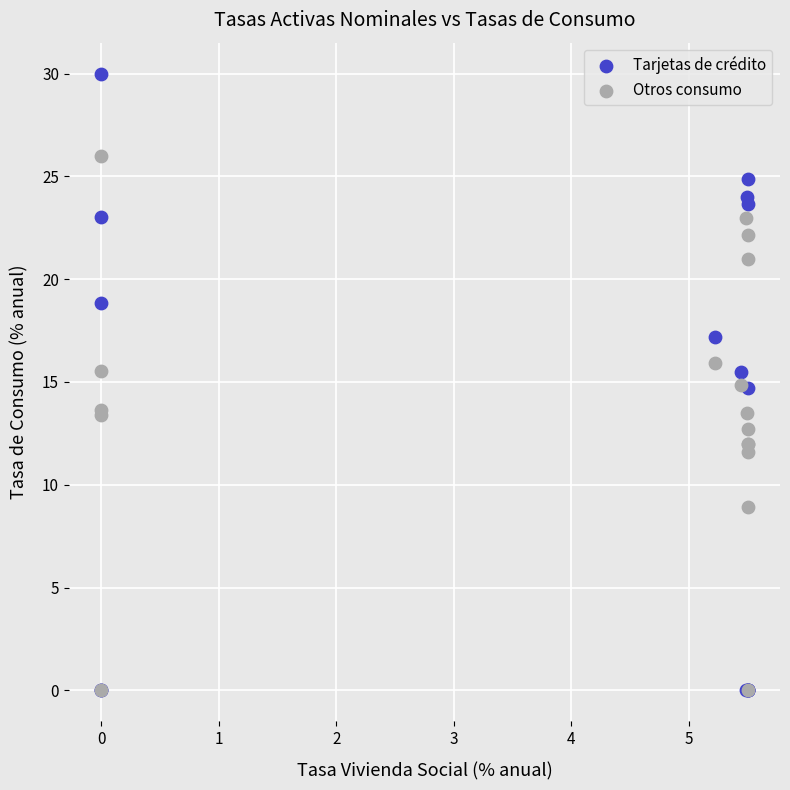

What are all the series names shown in the legend?

Tarjetas de crédito, Otros consumo